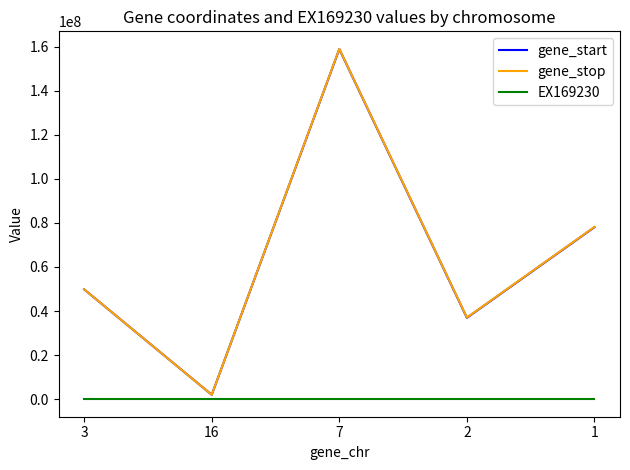

How many series are shown in this chart?

3